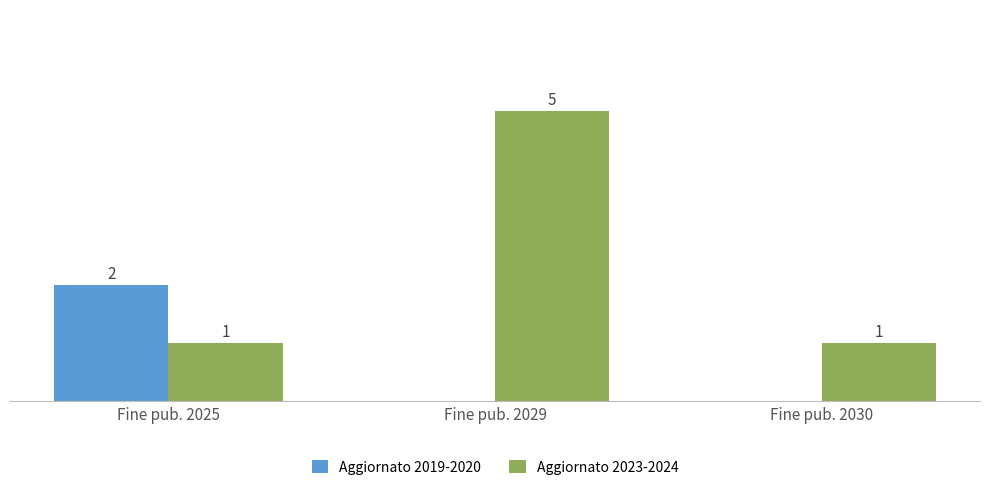

Between Fine pub. 2025 and Fine pub. 2029, which series saw the biggest shift?

Aggiornato 2023-2024